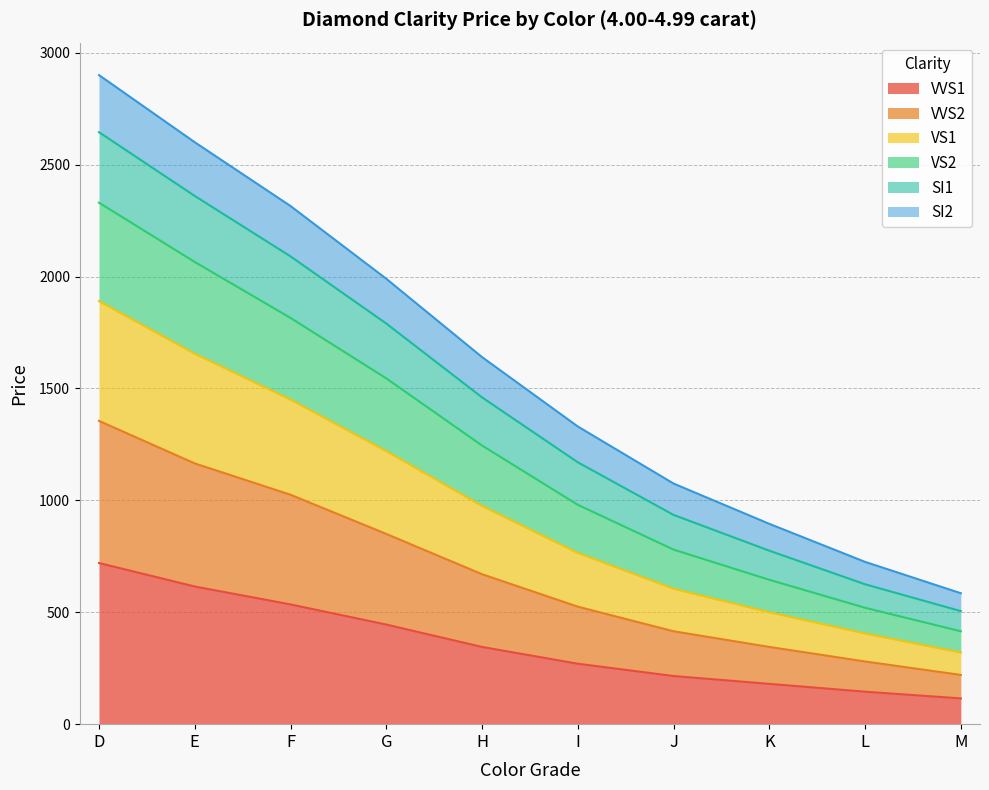

True or false: SI1 and VS2 cross at least once.

False